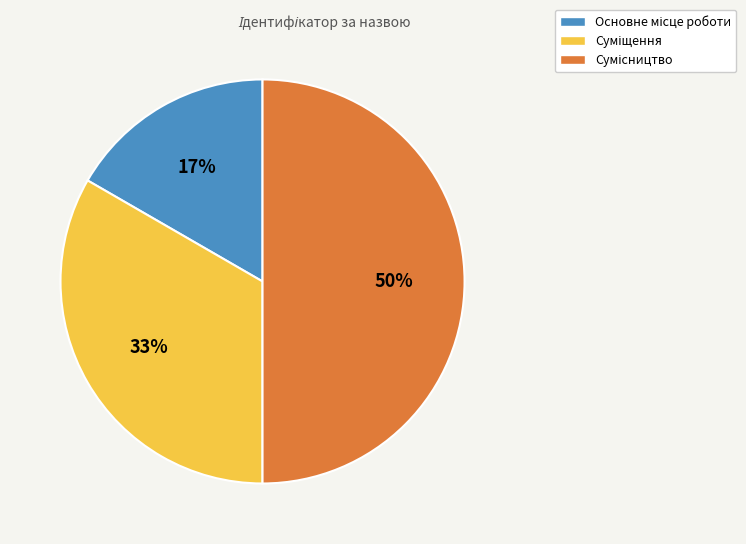

How many segments does this pie chart have?

3